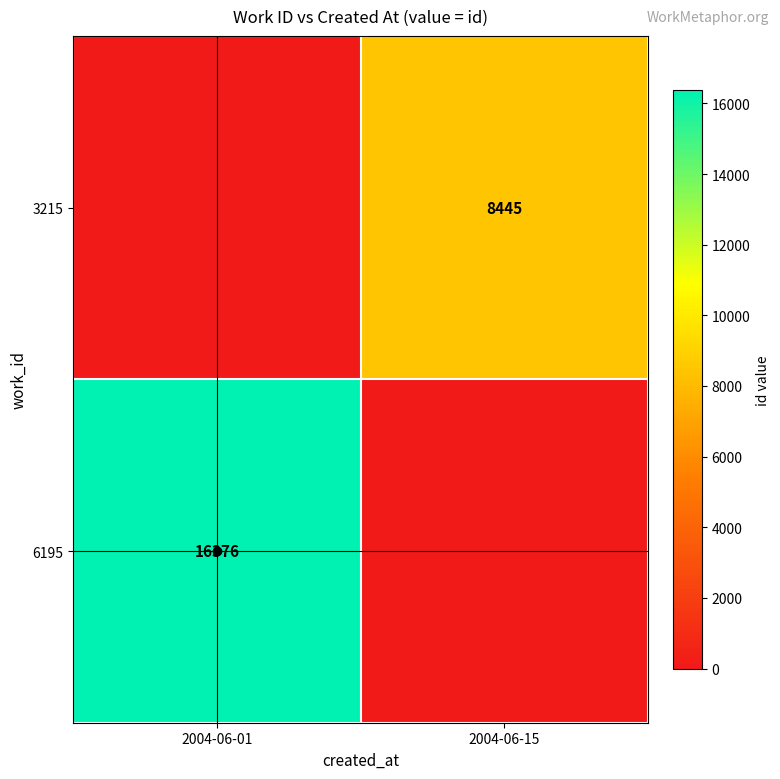

The 3215 series shows 14094 at 2004-06-15. True or false?

False